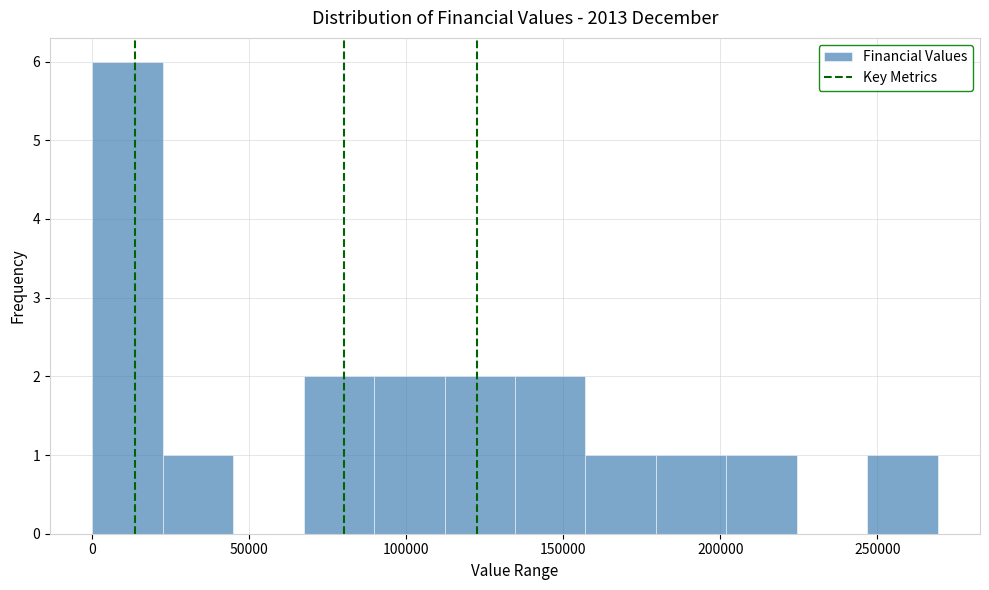

Reading left to right, list every bar in this chart as the range it spans on the x-axis followed by its height. Neither the bar edges nor the heights are printed on the chart, so give them approximately, as read against the axes.

0 to 25000: 6
25000 to 45000: 1
45000 to 65000: 0
65000 to 90000: 2
90000 to 110000: 2
110000 to 135000: 2
135000 to 155000: 2
155000 to 180000: 1
180000 to 200000: 1
200000 to 225000: 1
225000 to 245000: 0
245000 to 270000: 1